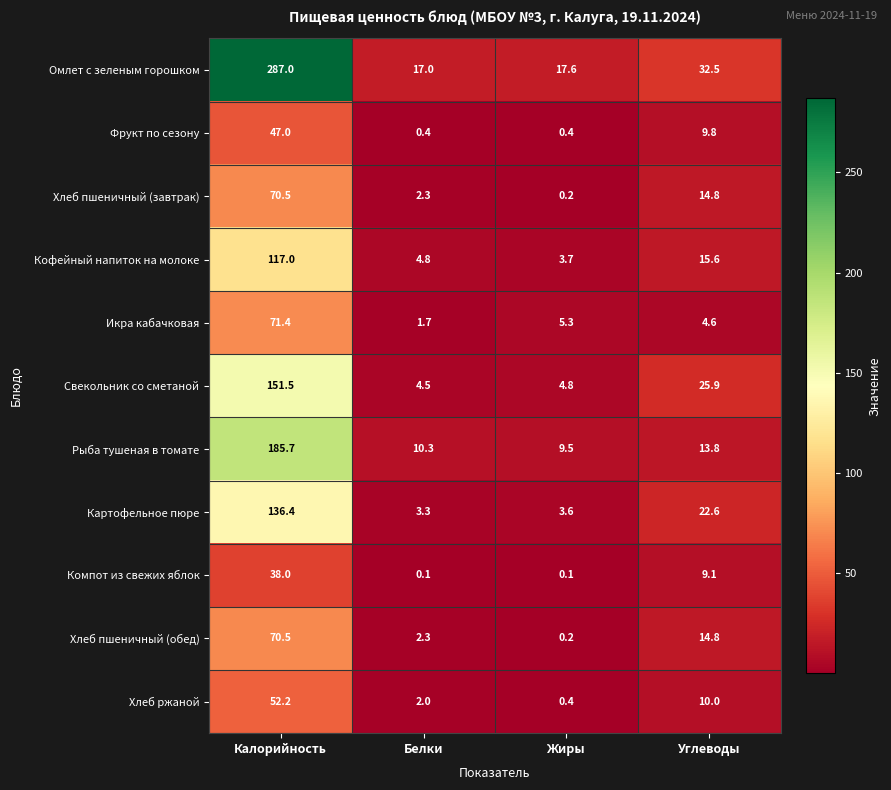

What is the difference between the highest and lowest values at Белки?

16.9